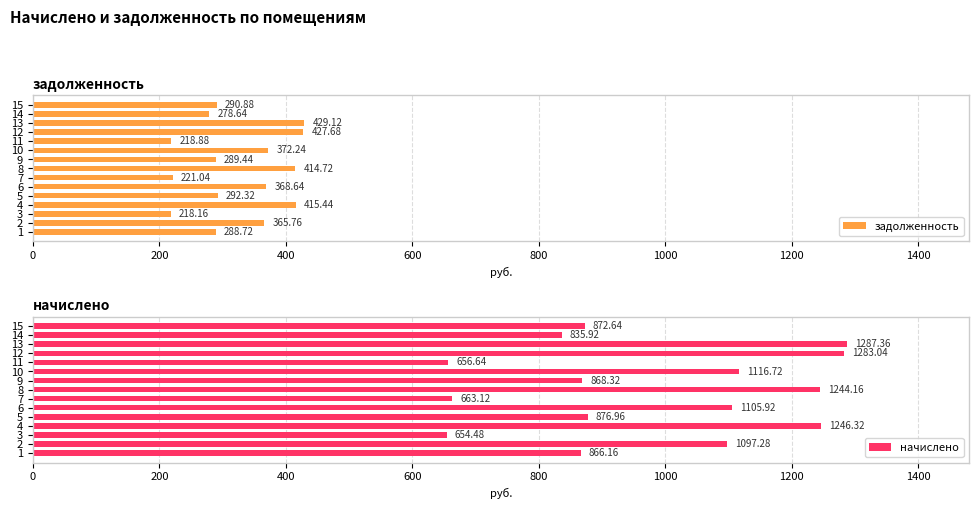

The value of задолженность at 12 is 255.7. True or false?

False